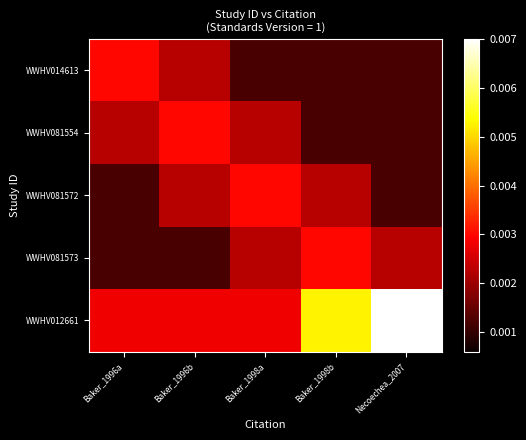

Reading left to right, list all the values displayed in this chart.

WWHV014613: Baker_1996a=0.0	Baker_1996b=0.0	Baker_1998a=0.0	Baker_1998b=0.0	Necoechea_2007=0.0
WWHV081554: Baker_1996a=0.0	Baker_1996b=0.0	Baker_1998a=0.0	Baker_1998b=0.0	Necoechea_2007=0.0
WWHV081572: Baker_1996a=0.0	Baker_1996b=0.0	Baker_1998a=0.0	Baker_1998b=0.0	Necoechea_2007=0.0
WWHV081573: Baker_1996a=0.0	Baker_1996b=0.0	Baker_1998a=0.0	Baker_1998b=0.0	Necoechea_2007=0.0
WWHV012661: Baker_1996a=0.0	Baker_1996b=0.0	Baker_1998a=0.0	Baker_1998b=0.0	Necoechea_2007=0.0